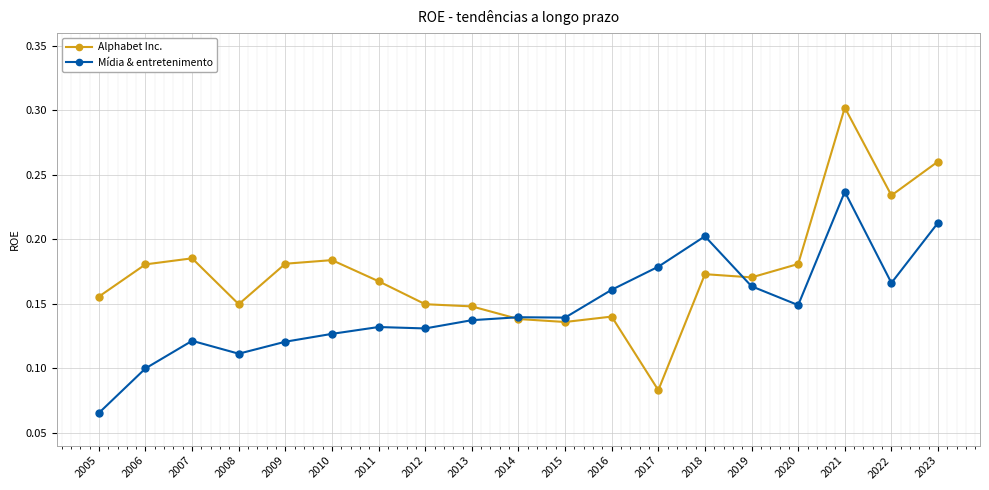

The value of Mídia & entretenimento at 2013 is 0.1. True or false?

True